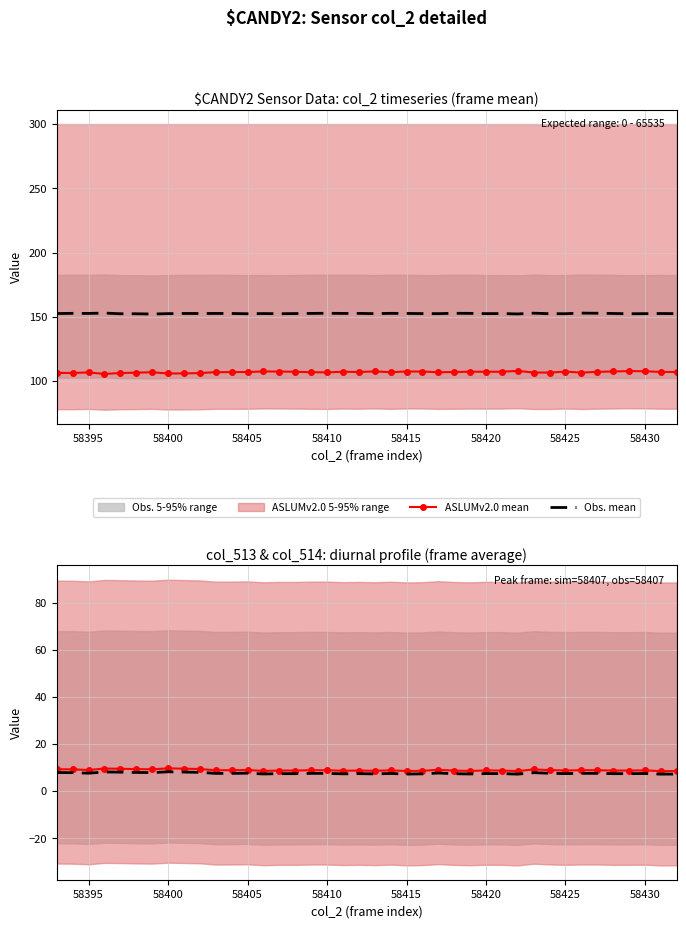

True or false: Obs. mean and ASLUMv2.0 mean cross at least once.

False